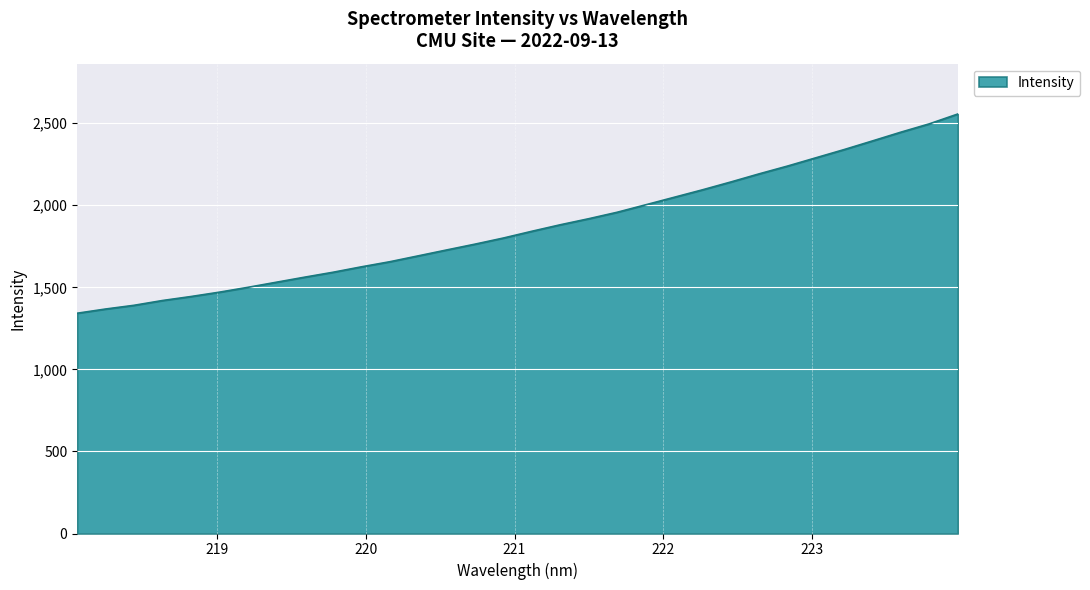

Count the number of categories in the chart.

32